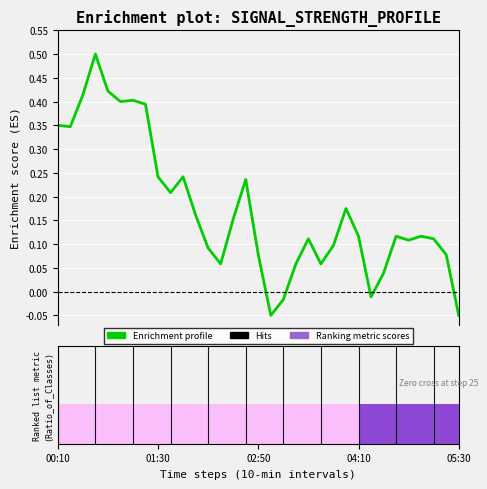

What is the maximum value shown in the chart?

0.5